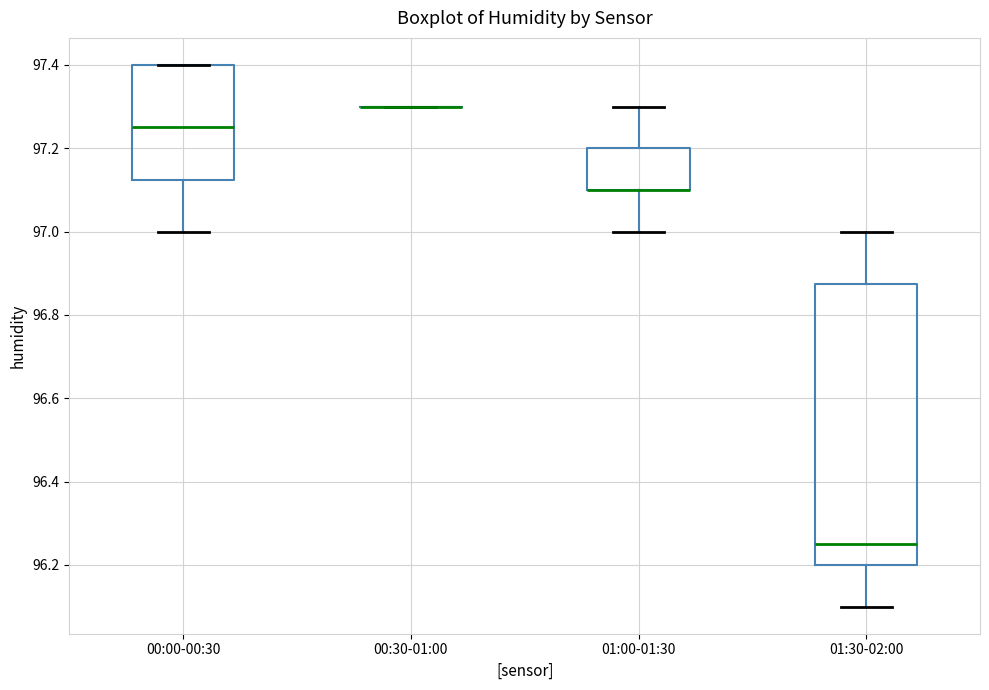

Where is the upper edge of the box for 00:00-00:30 on the y-axis? The values are not printed on the chart, so give them approximately, as read against the axis.

97.40